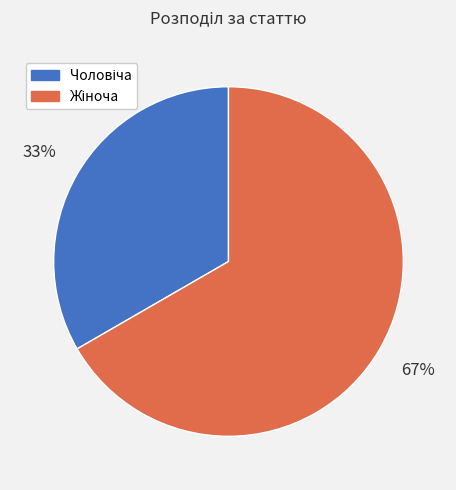

Count the number of slices in the pie.

2